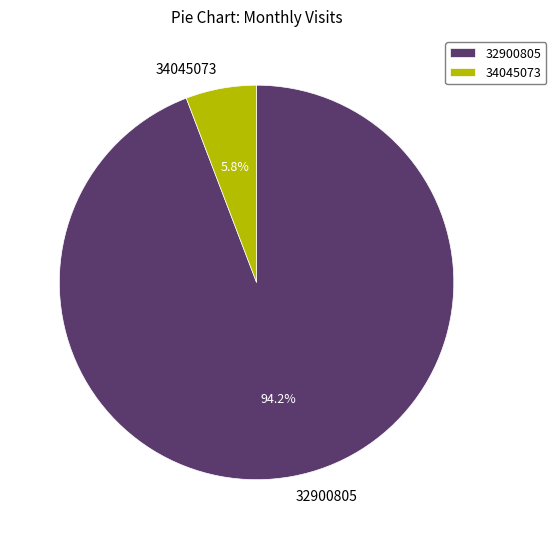

Does any single category account for the majority?

Yes